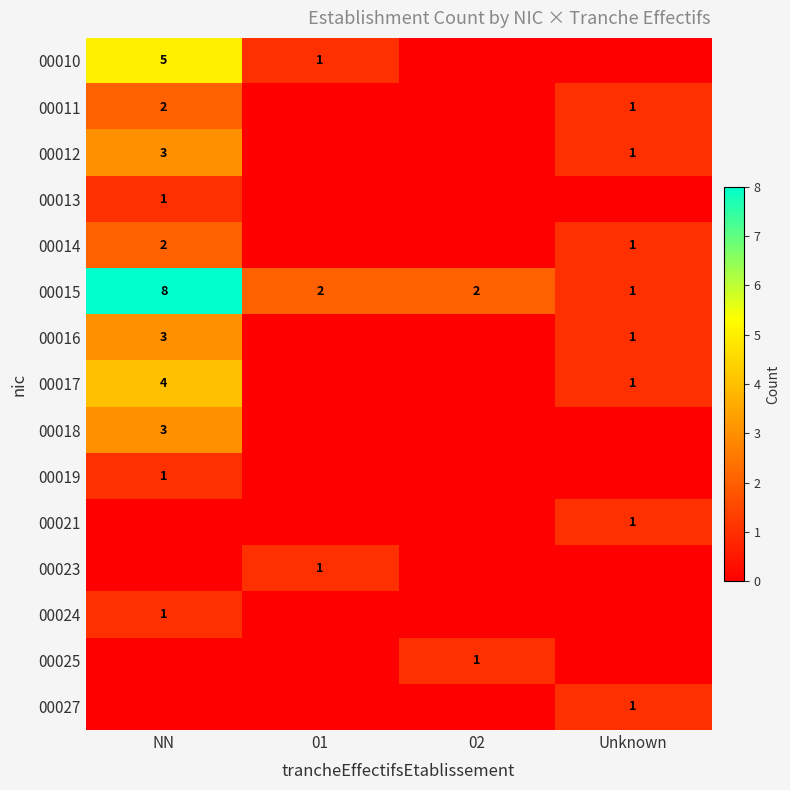

Which category has the highest value across all series?

NN